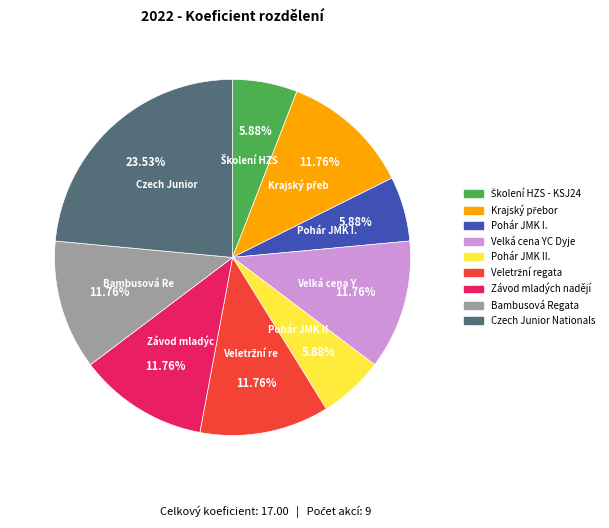

How many segments does this pie chart have?

9